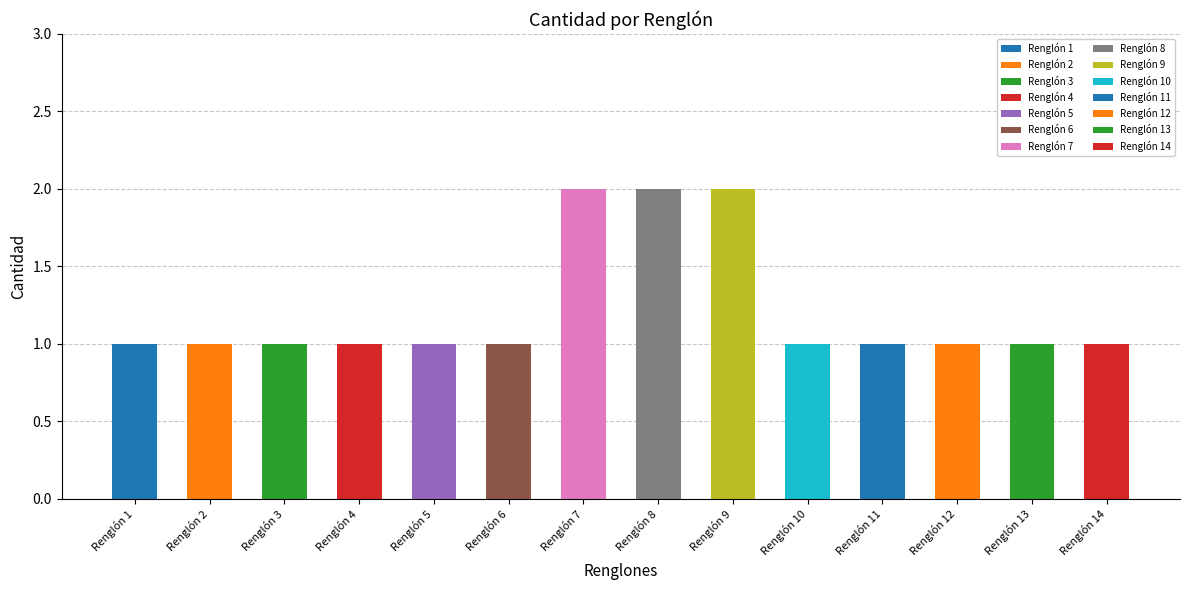

Are the bars horizontal?

No